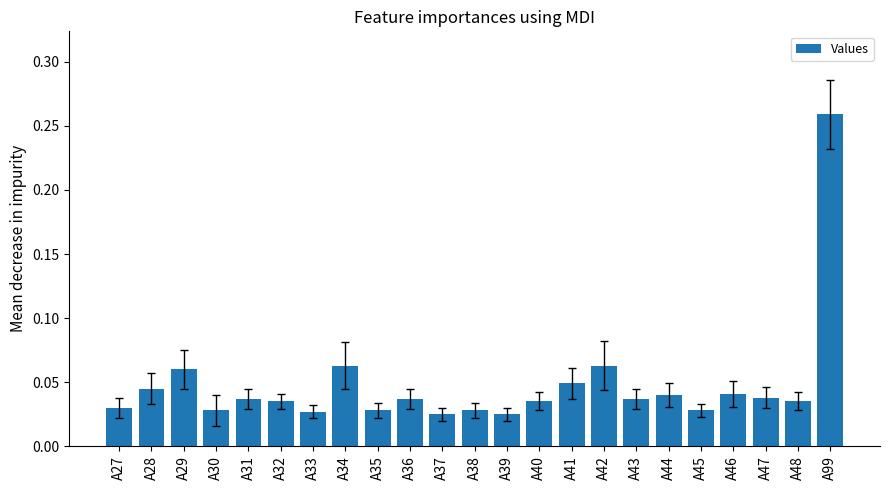

Is it true that the value at A41 is 0.1?

False